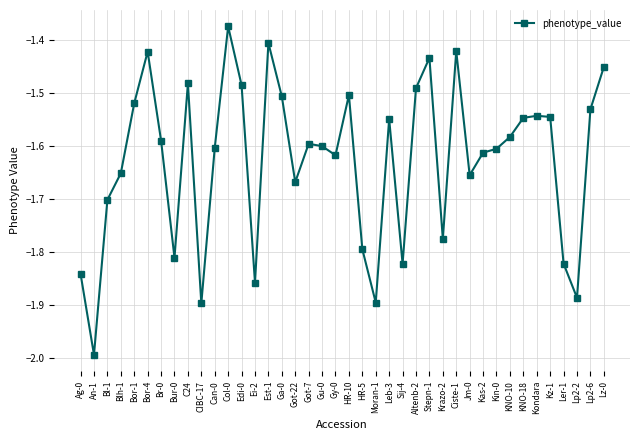

Between Edi-0 and Bl-1, which is larger?

Edi-0